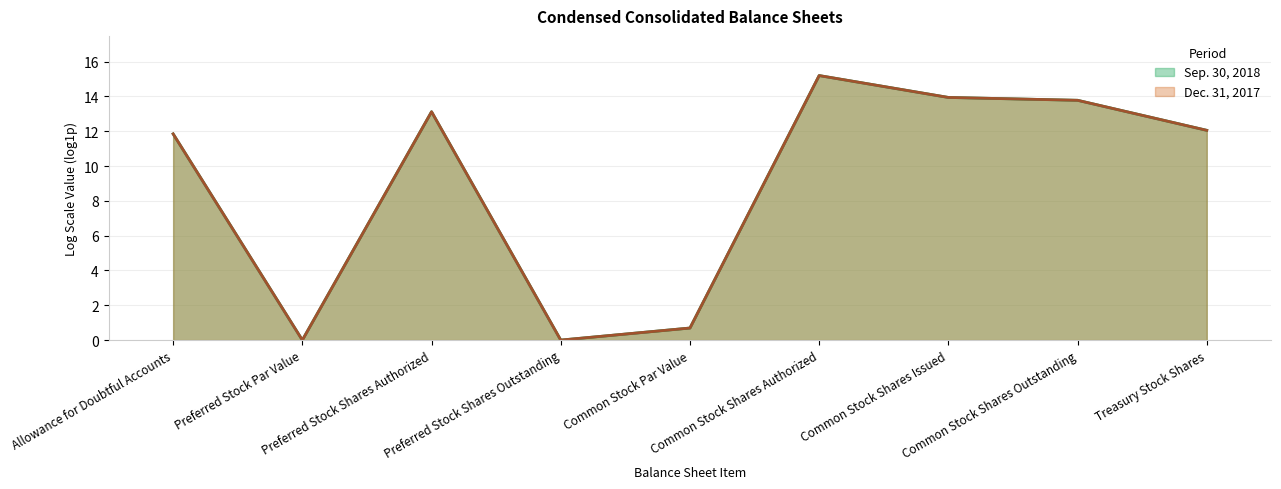

How many lines are shown in the chart?

2